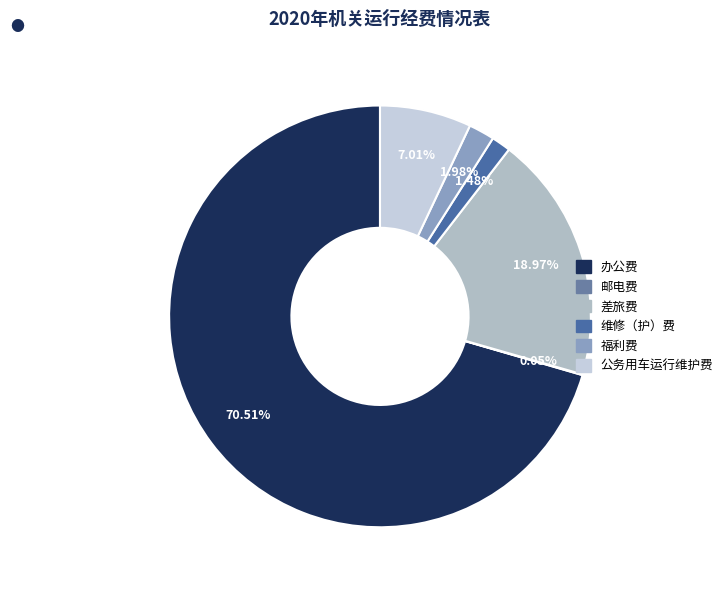

What percentage do 维修（护）费 and 福利费 together represent?

3.5%